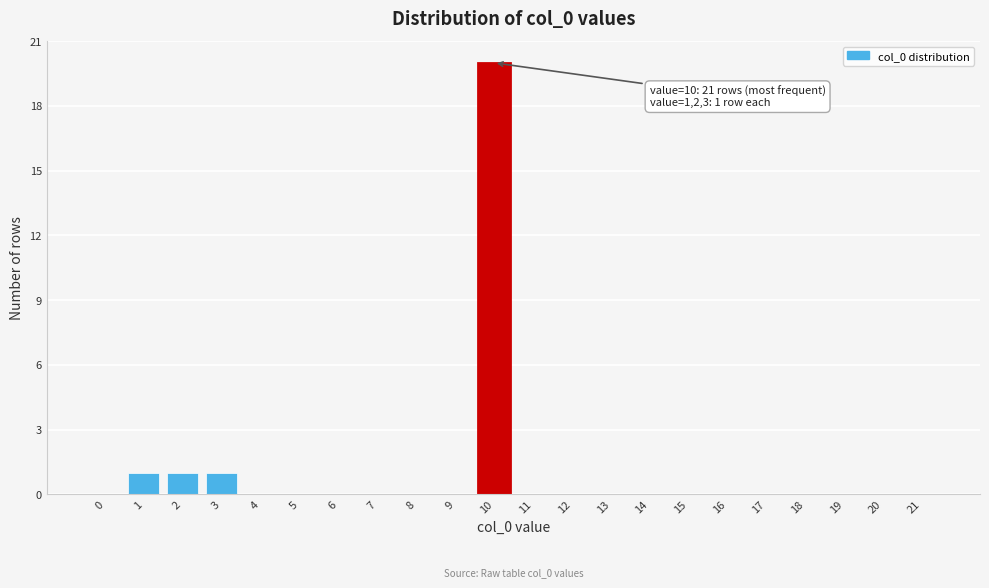

Reading left to right, extract all data points from this chart.

0=0	1=1	2=1	3=1	4=0	5=0	6=0	7=0	8=0	9=0	10=20	11=0	12=0	13=0	14=0	15=0	16=0	17=0	18=0	19=0	20=0	21=0